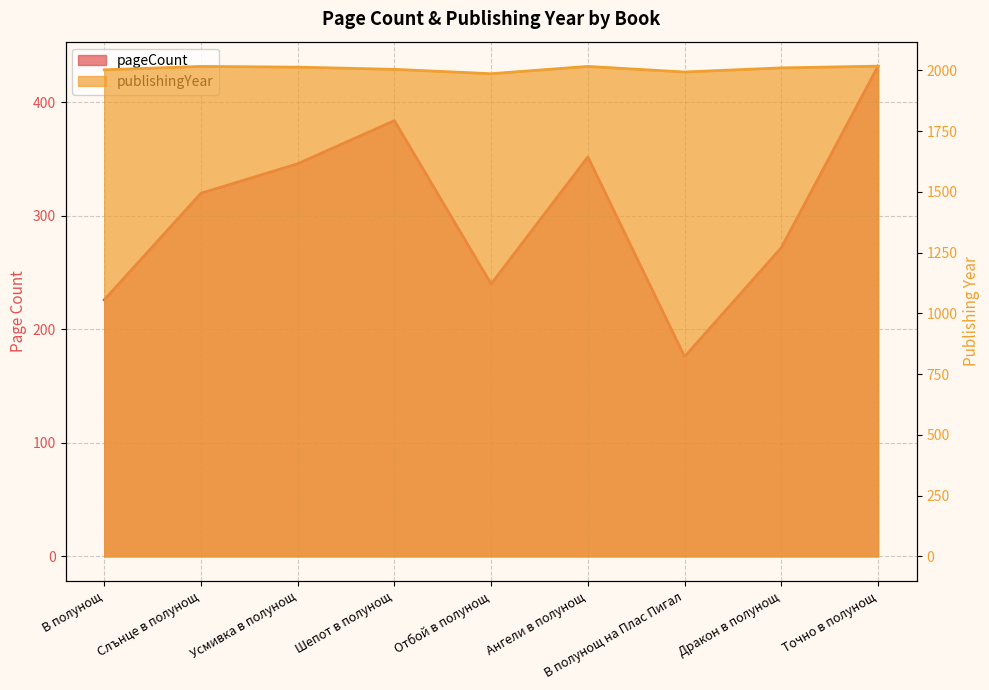

In pageCount, how many points are higher than both neighbors (excluding endpoints)?

2